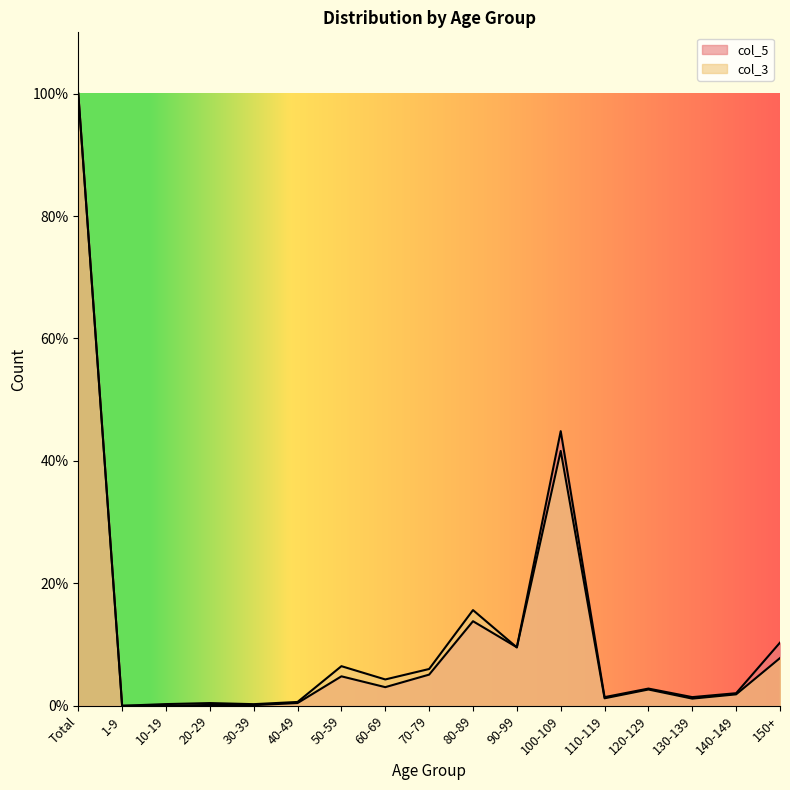

Rank the categories by col_5 value from highest to lowest.

Total, 100-109, 80-89, 150+, 90-99, 70-79, 50-59, 60-69, 120-129, 140-149, 130-139, 110-119, 40-49, 20-29, 30-39, 10-19, 1-9